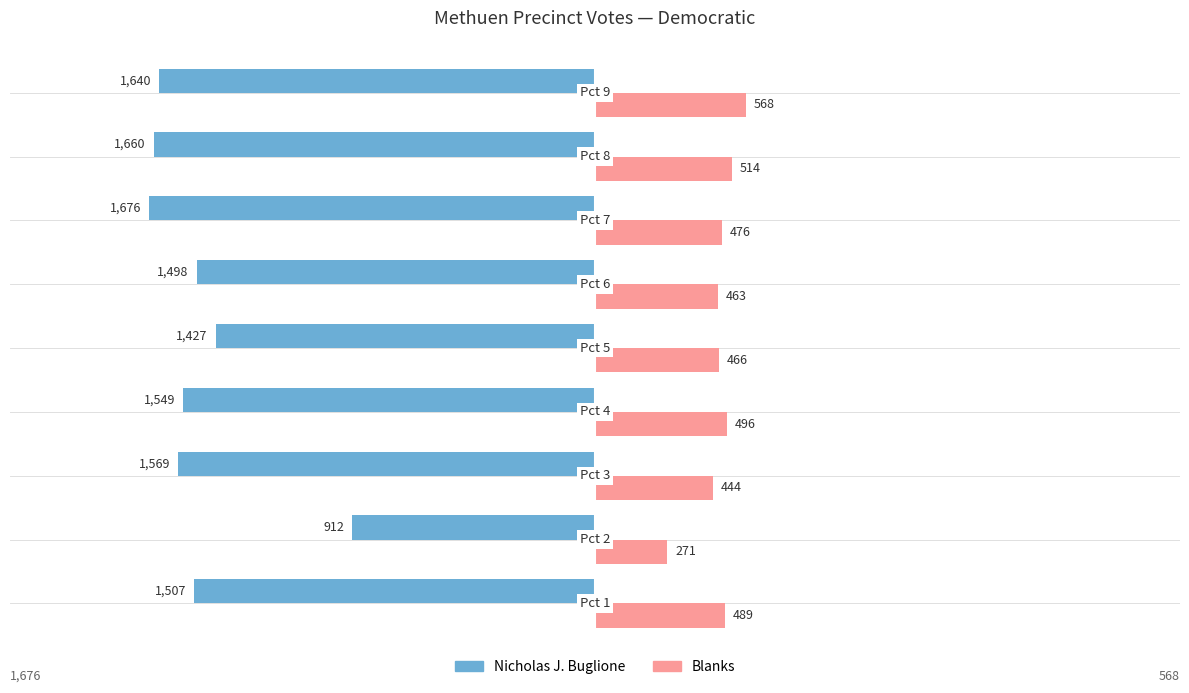

What is the difference between the maximum and minimum values in the Nicholas J. Buglione series?

764